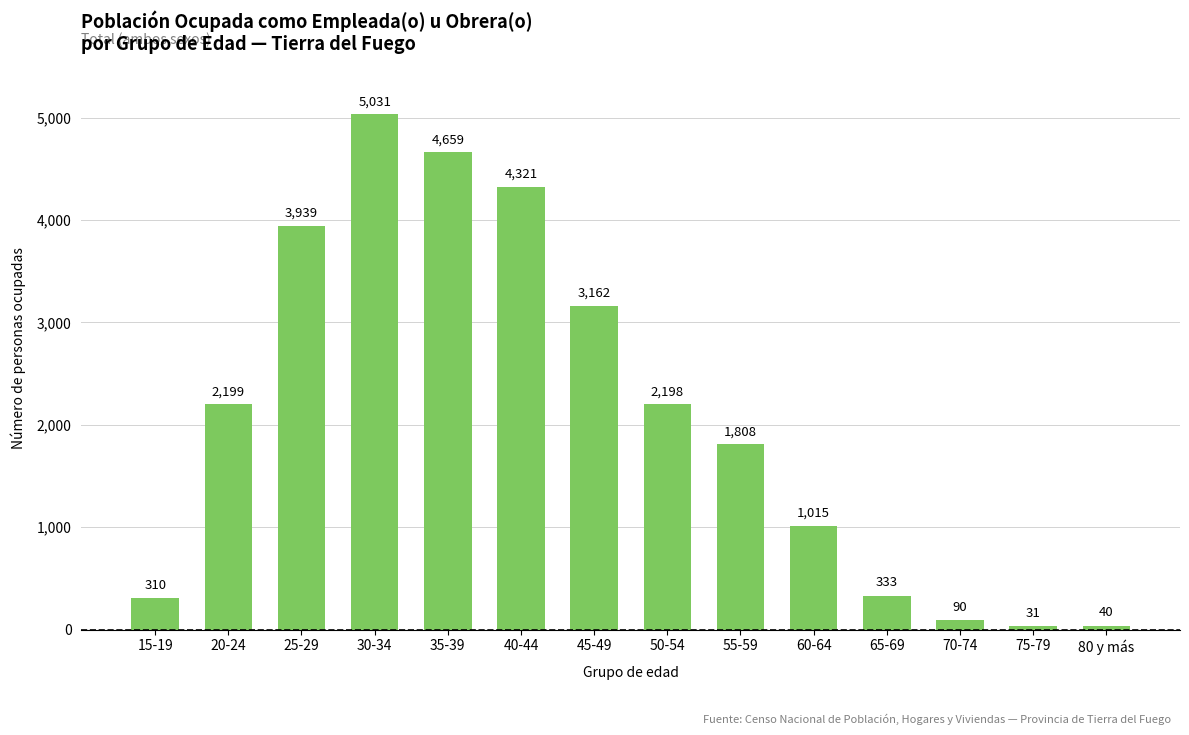

Where is the data nearest to the value 2531?

20-24